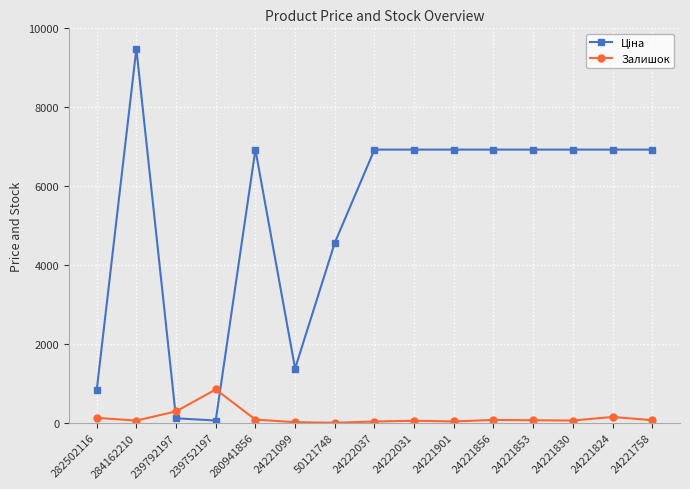

Is it true that Залишок equals 72.0 at 24221856?

True